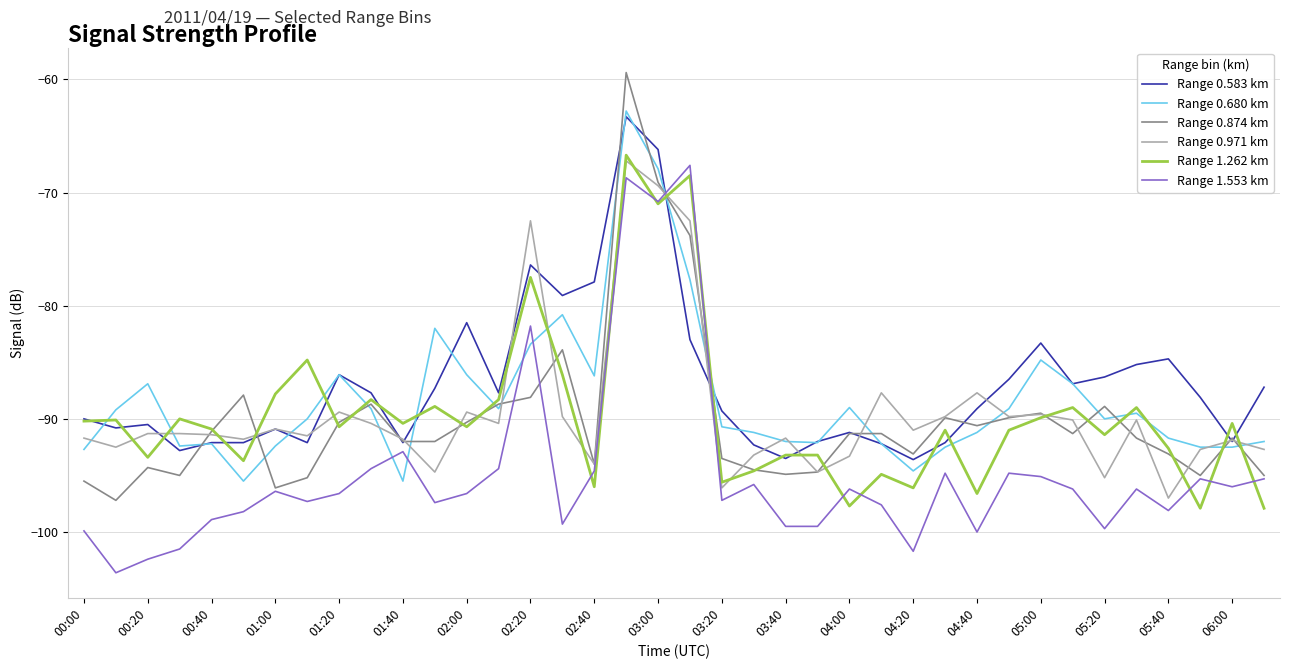

Count the number of data series in this chart.

6